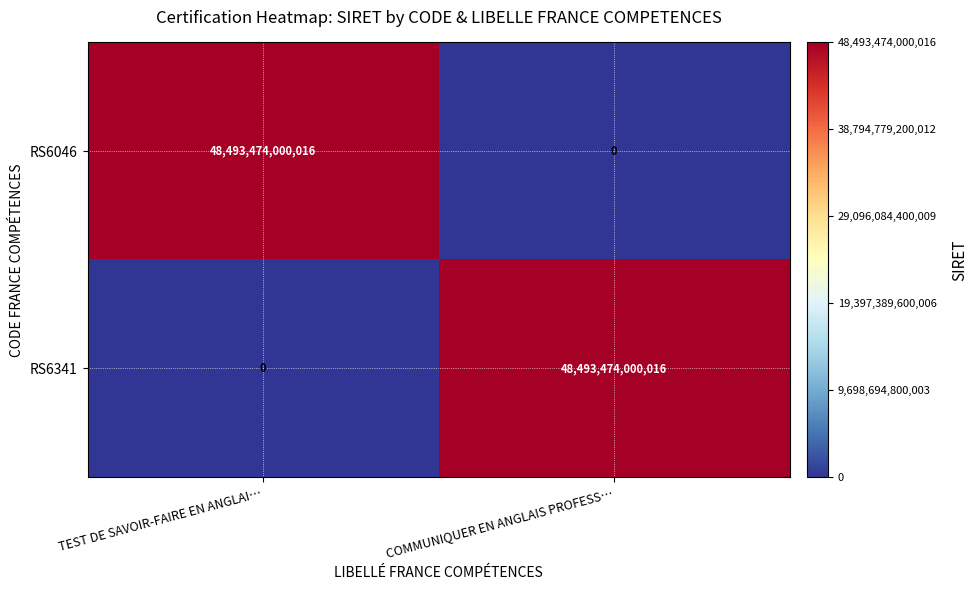

What value does the RS6046 series have at TEST DE SAVOIR-FAIRE EN ANGLAI…, to the nearest 100?

48493474000000